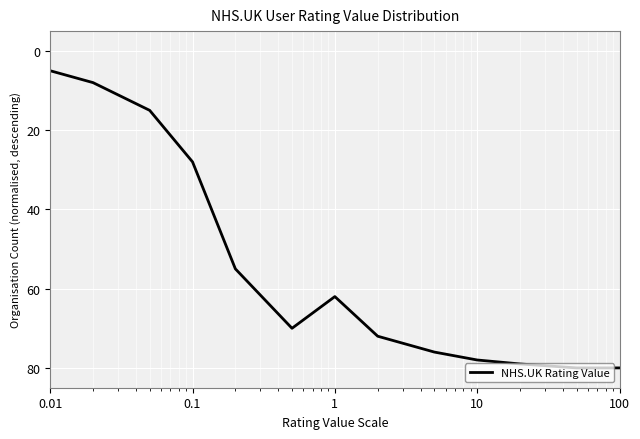

What is the greatest value displayed?

80